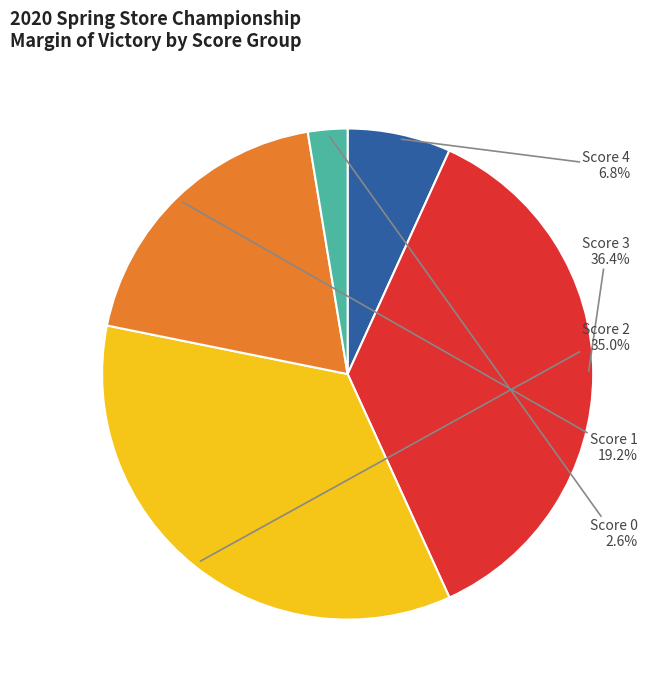

Is there any slice that represents more than half of the pie?

No